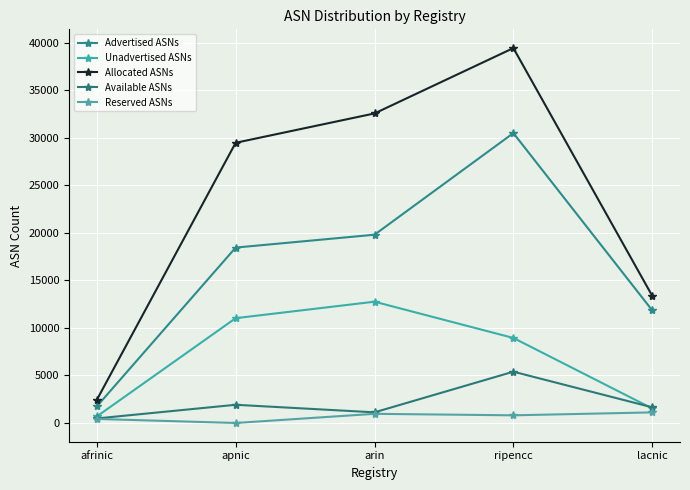

Which series has the largest range (max minus min)?

Allocated ASNs